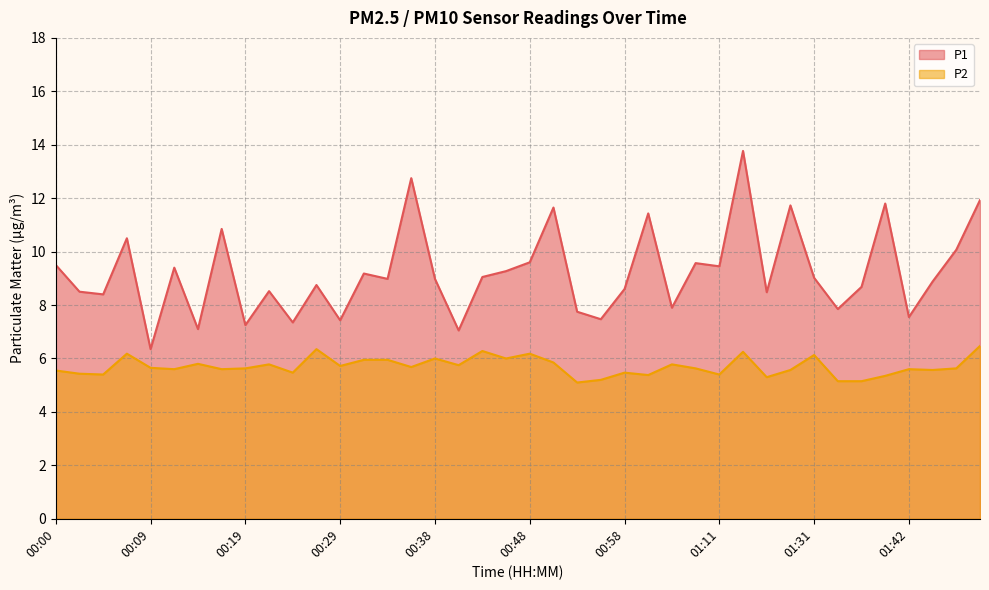

Which series has the largest total across all categories?

P1